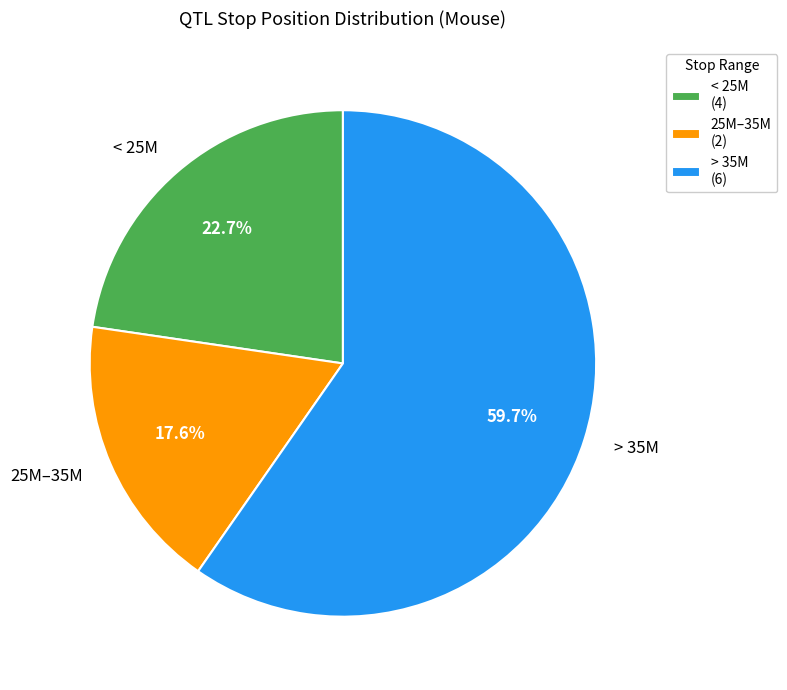

What is the ratio of the value at < 25M to the value at 25M–35M?

1.3